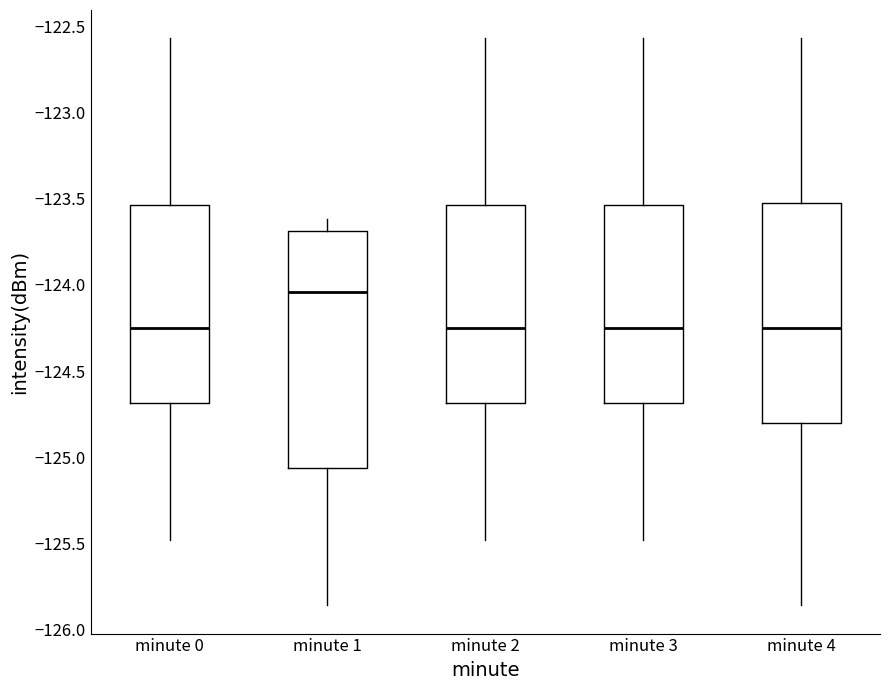

Reading left to right, transcribe this box plot: for each box, give where its median line is, the range the box spans, and where its two whiskers end, as read against the y-axis. The values are not printed on the chart, so give them approximately, as read against the axis.

minute 0: median -124.25, box -124.70 to -123.55, whiskers -125.50 to -122.55
minute 1: median -124.05, box -125.05 to -123.70, whiskers -125.85 to -123.60
minute 2: median -124.25, box -124.70 to -123.55, whiskers -125.50 to -122.55
minute 3: median -124.25, box -124.70 to -123.55, whiskers -125.50 to -122.55
minute 4: median -124.25, box -124.80 to -123.55, whiskers -125.85 to -122.55